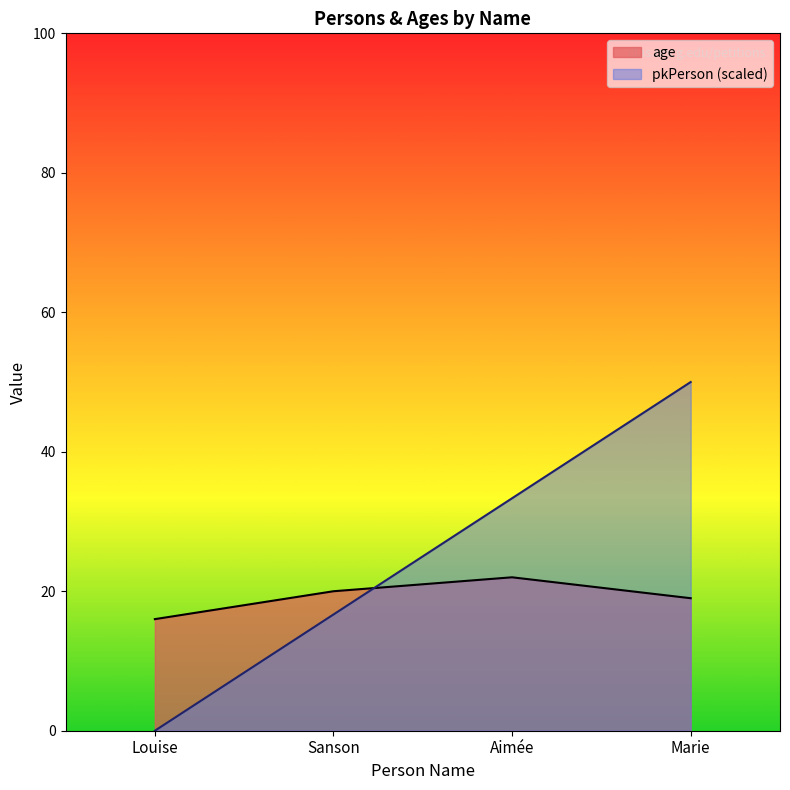

Rank the series by their maximum value, from lowest to highest.

age, pkPerson (scaled)